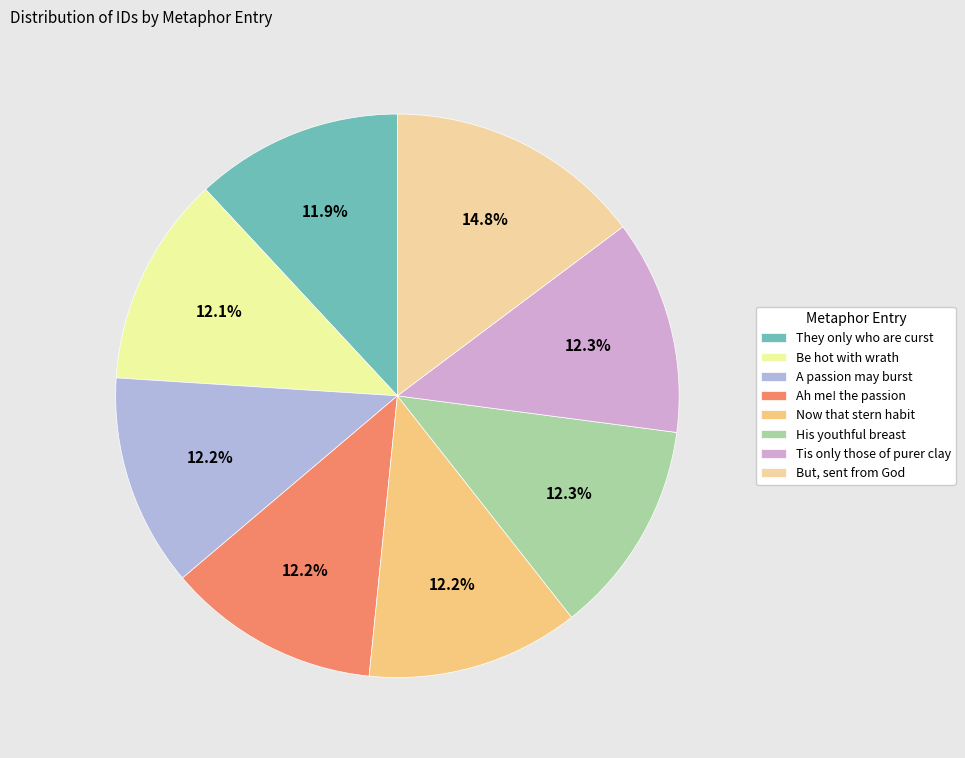

Approximately how many times larger is the value at But, sent from God compared to Tis only those of purer clay?

1.2